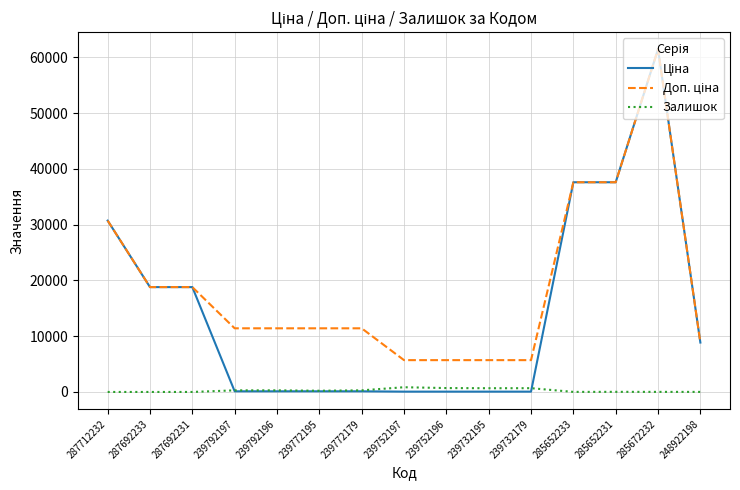

Does the chart have visible grid lines?

Yes